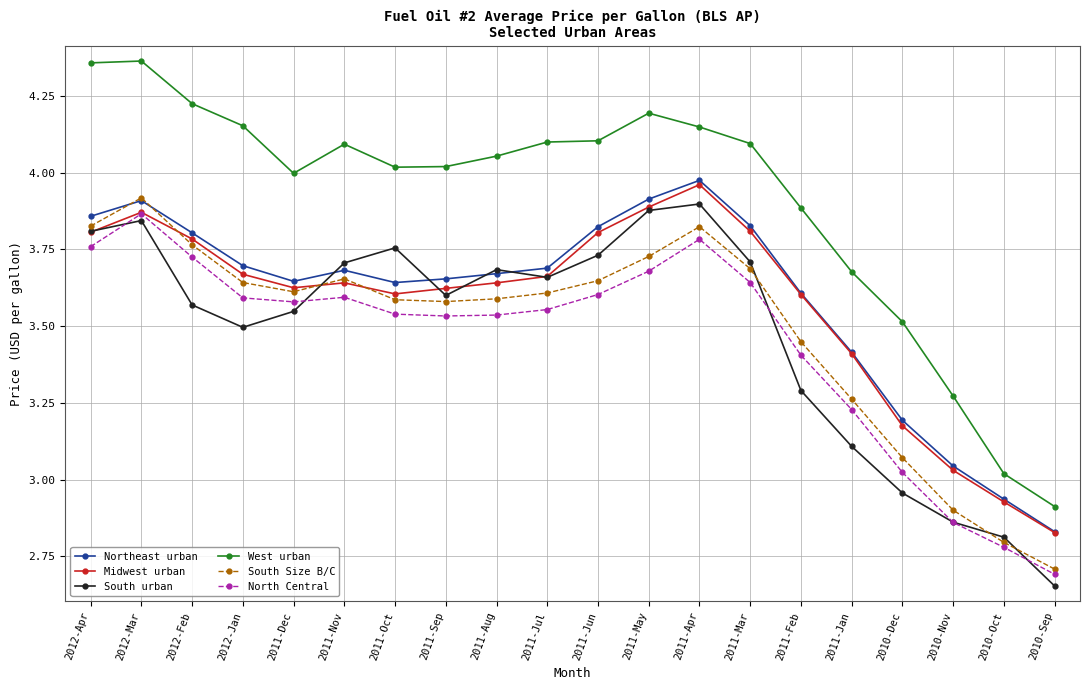

Between 2011-Jan and 2010-Sep, which series saw the biggest shift?

West urban